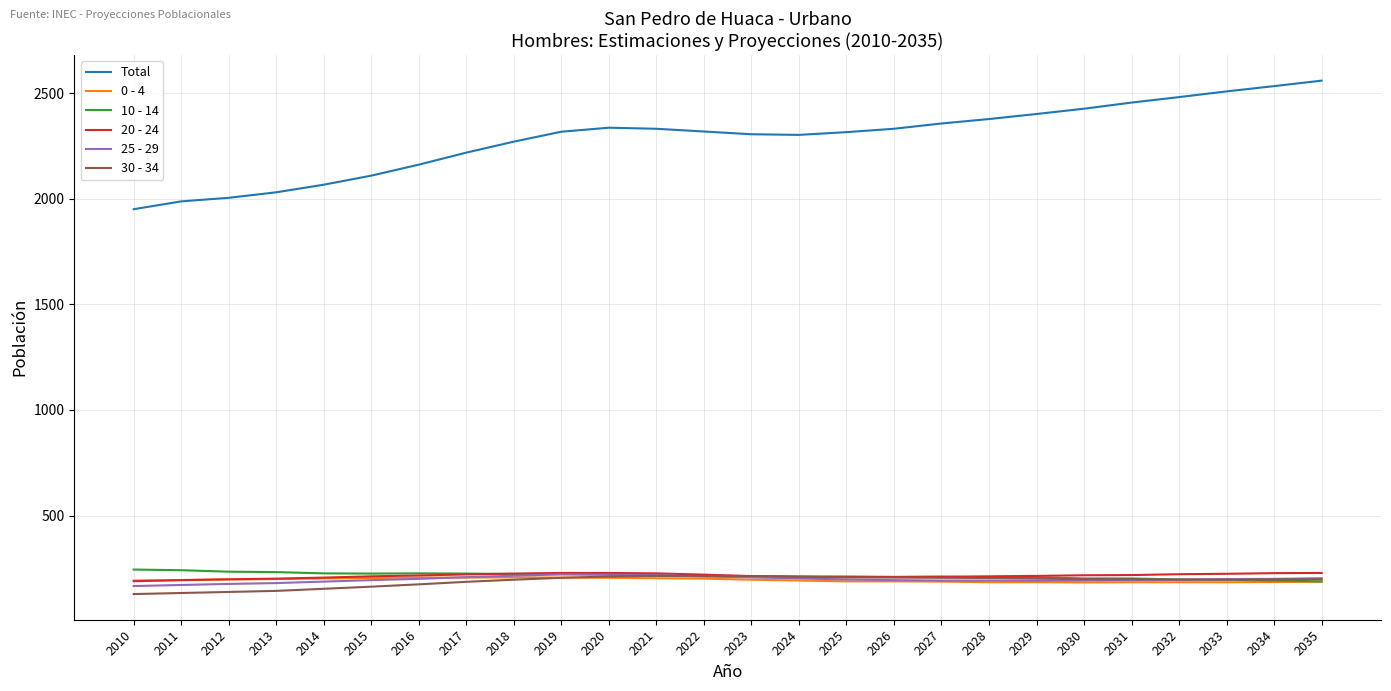

True or false: 20 - 24 has a value of 110 at 2018.

False